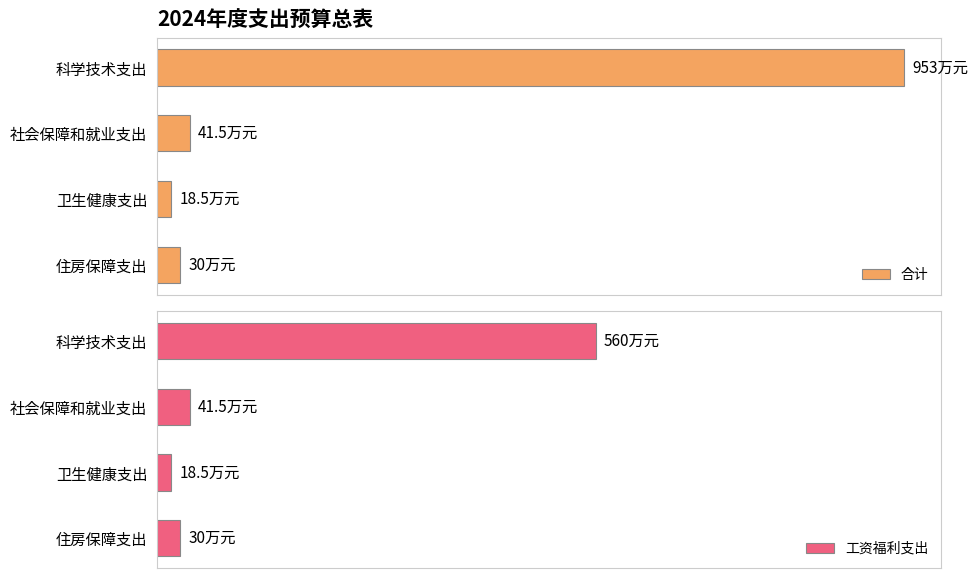

What is the difference between the second highest and second lowest values in the 工资福利支出 series?

11.5